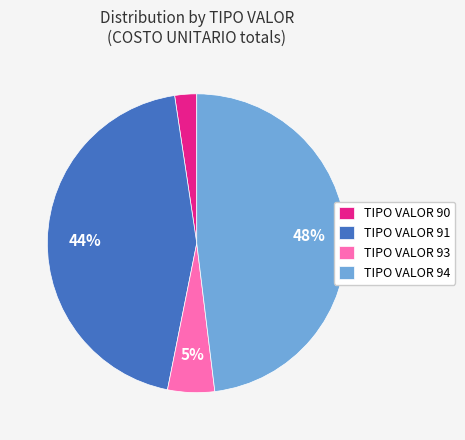

What is the smallest slice in the pie chart?

TIPO VALOR 90